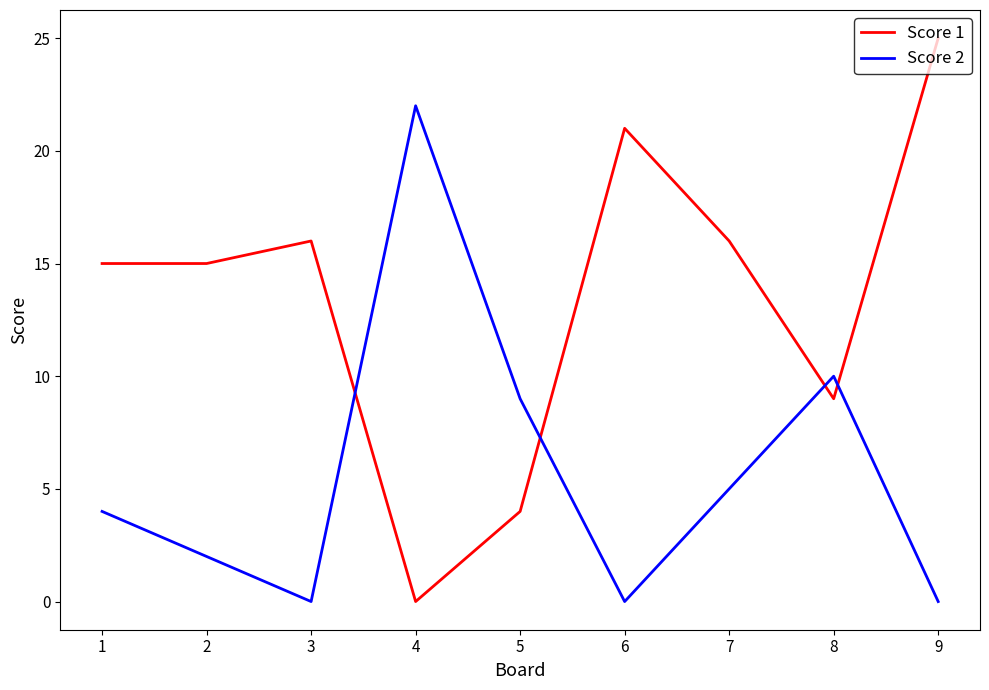

List the series in order of their overall mean, highest first.

Score 1, Score 2